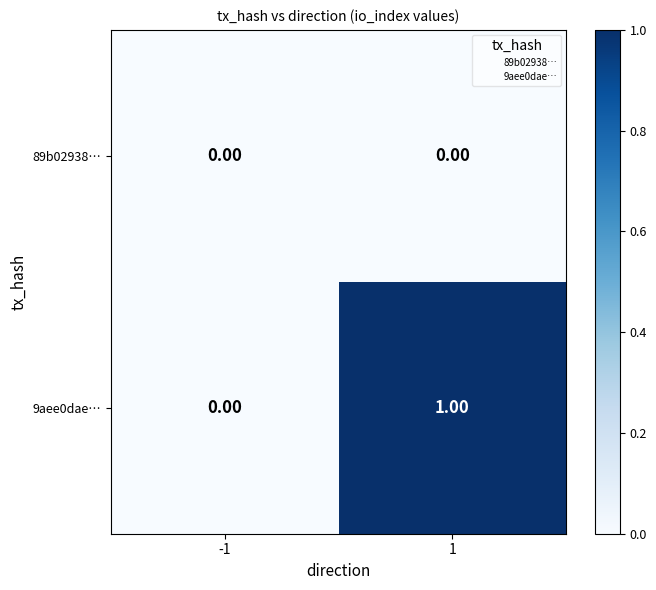

Which series has the widest spread of values?

9aee0dae…